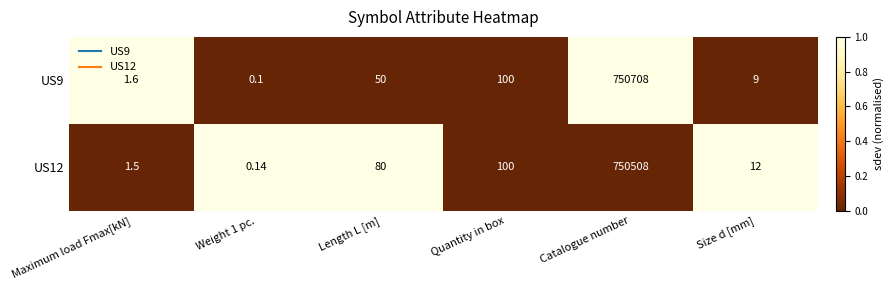

Between Weight 1 pc. and Length L [m], which series saw the biggest shift?

US12